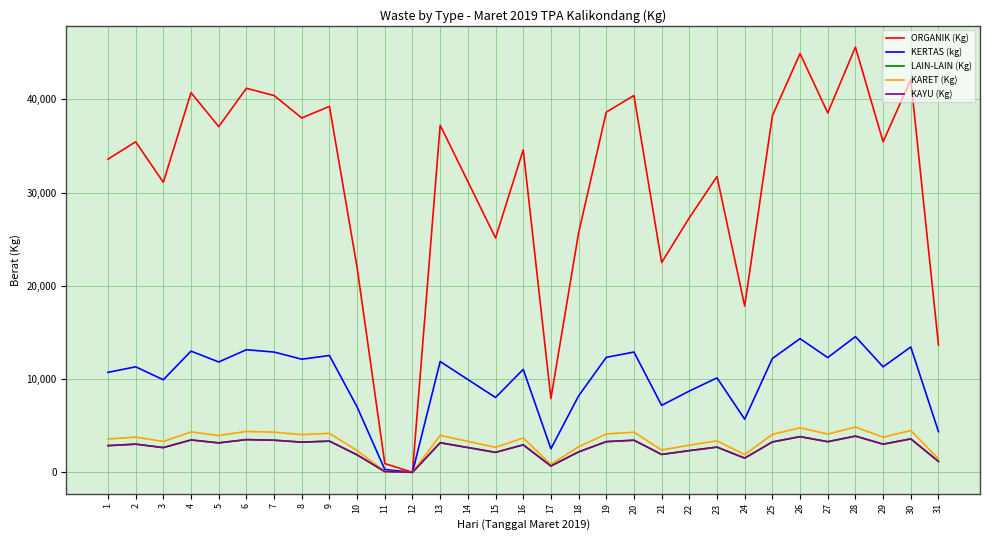

True or false: ORGANIK (Kg) and KAYU (Kg) intersect in this chart.

False